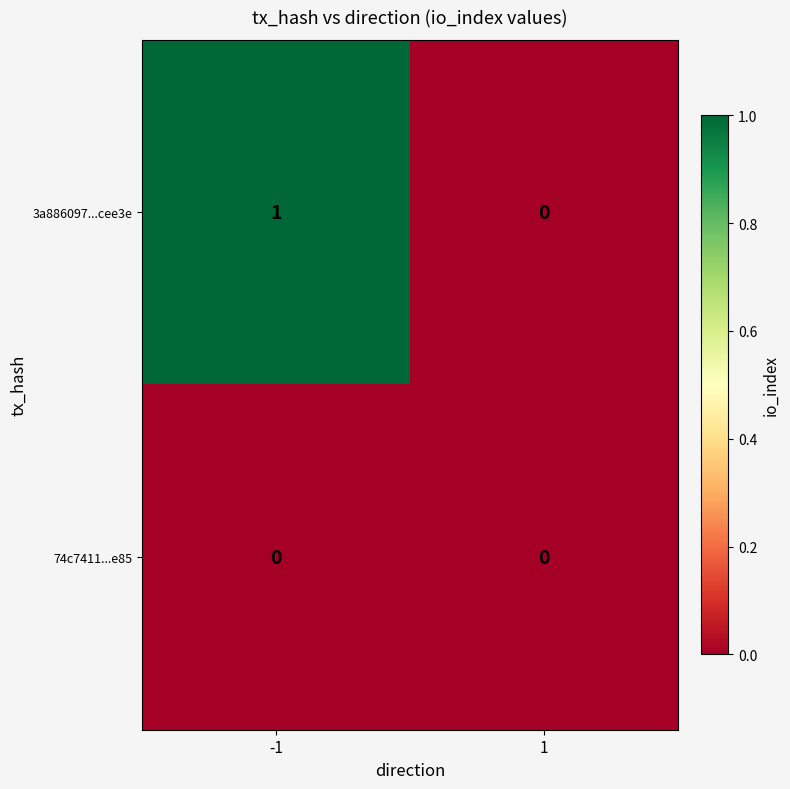

Is it true that 3a886097...cee3e equals 0 at 1?

True